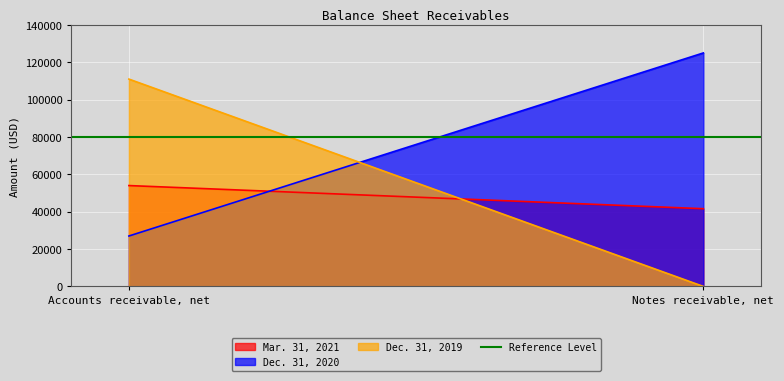

Reading right to left, list all the values displayed in this chart.

Mar. 31, 2021: Notes receivable, net=41608	Accounts receivable, net=54000
Dec. 31, 2020: Notes receivable, net=125000	Accounts receivable, net=27000
Dec. 31, 2019: Notes receivable, net=0	Accounts receivable, net=111000